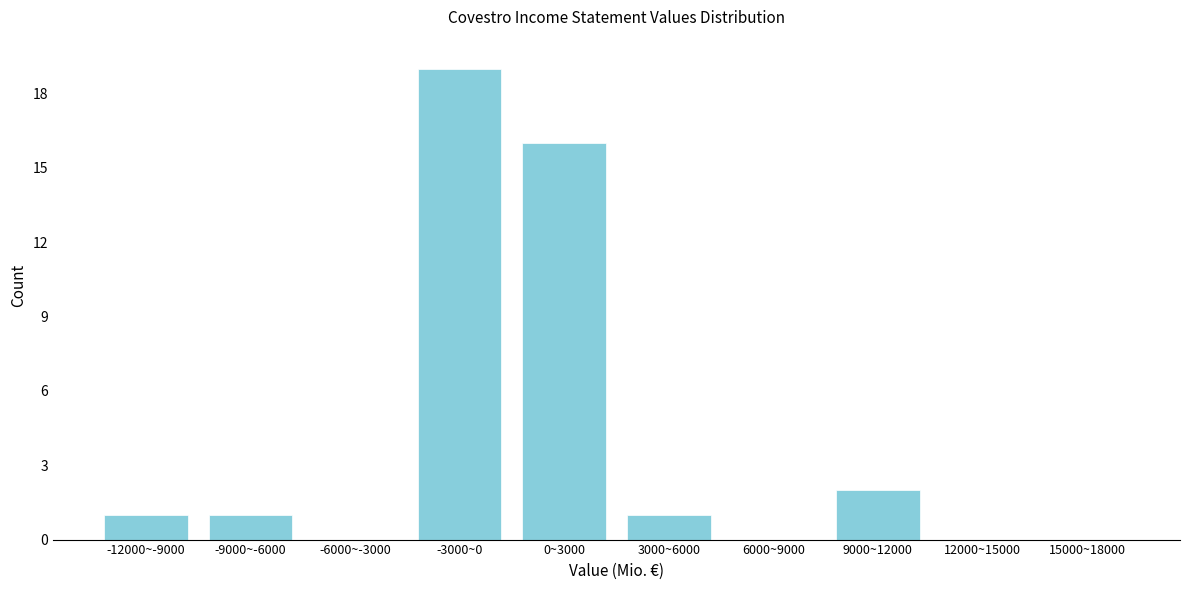

Reading right to left, extract all data points from this chart.

15000~18000=0	12000~15000=0	9000~12000=2	6000~9000=0	3000~6000=1	0~3000=16	-3000~0=19	-6000~-3000=0	-9000~-6000=1	-12000~-9000=1